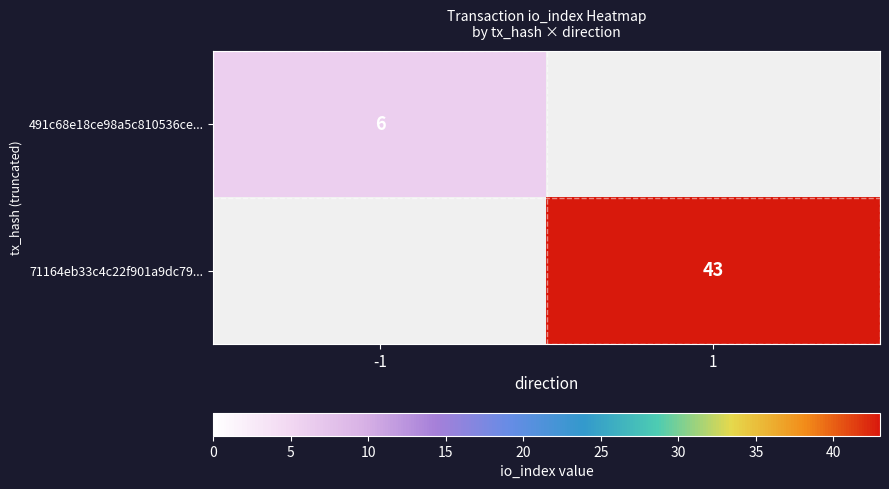

At which category does the chart reach its minimum across all series?

-1